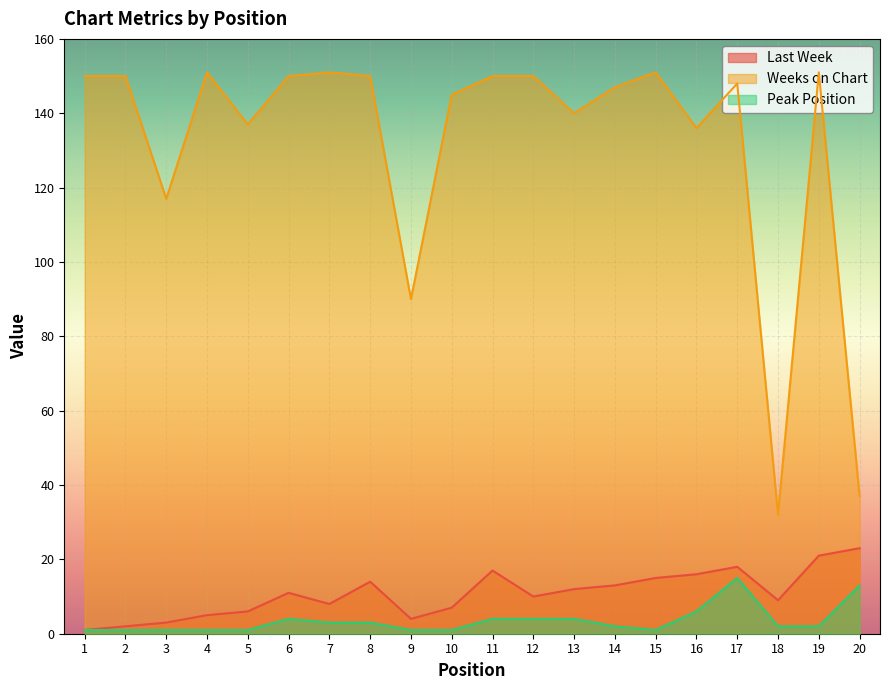

What is the sum of all Weeks on Chart values?

2633